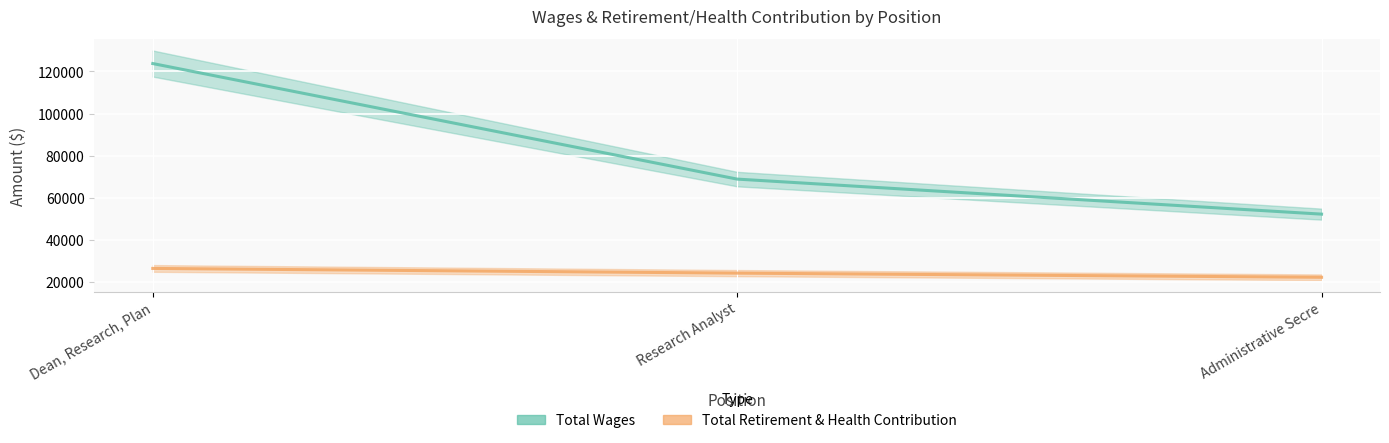

What is the difference between the maximum and minimum values in the Total Retirement & Health Contribution series?

4198